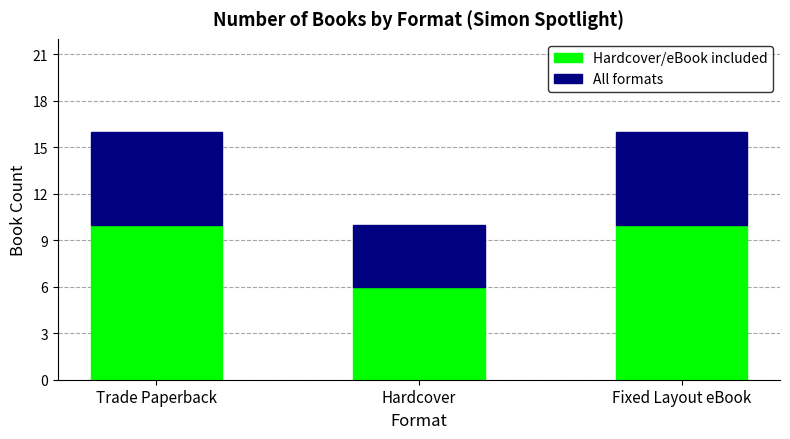

What is the sum of the Hardcover/eBook included values at Trade Paperback and Hardcover?

16